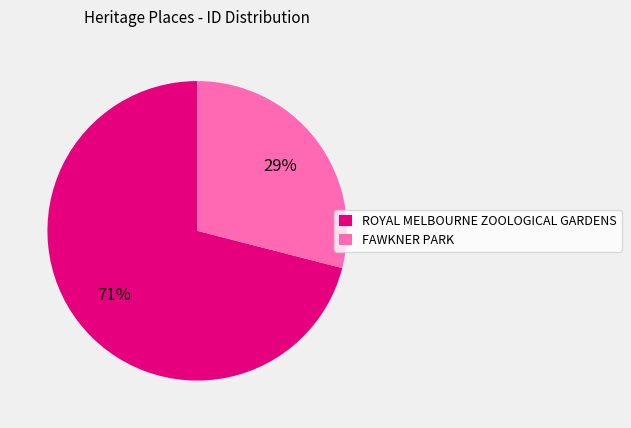

True or false: FAWKNER PARK accounts for 38% of the total.

False